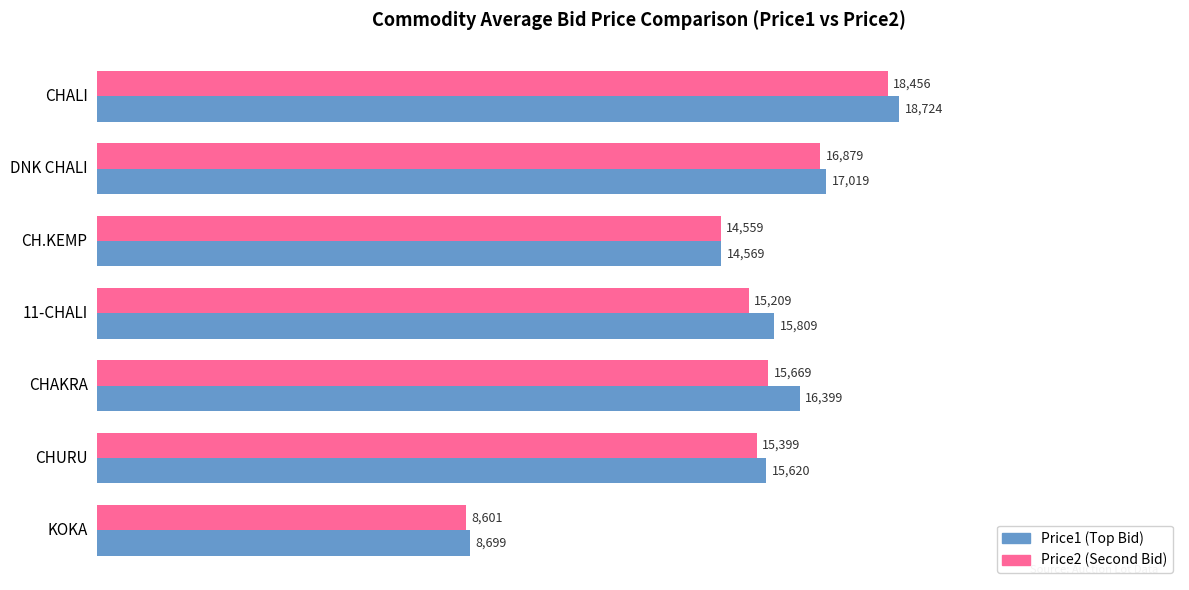

What is the difference between the highest and lowest values at DNK CHALI?

140